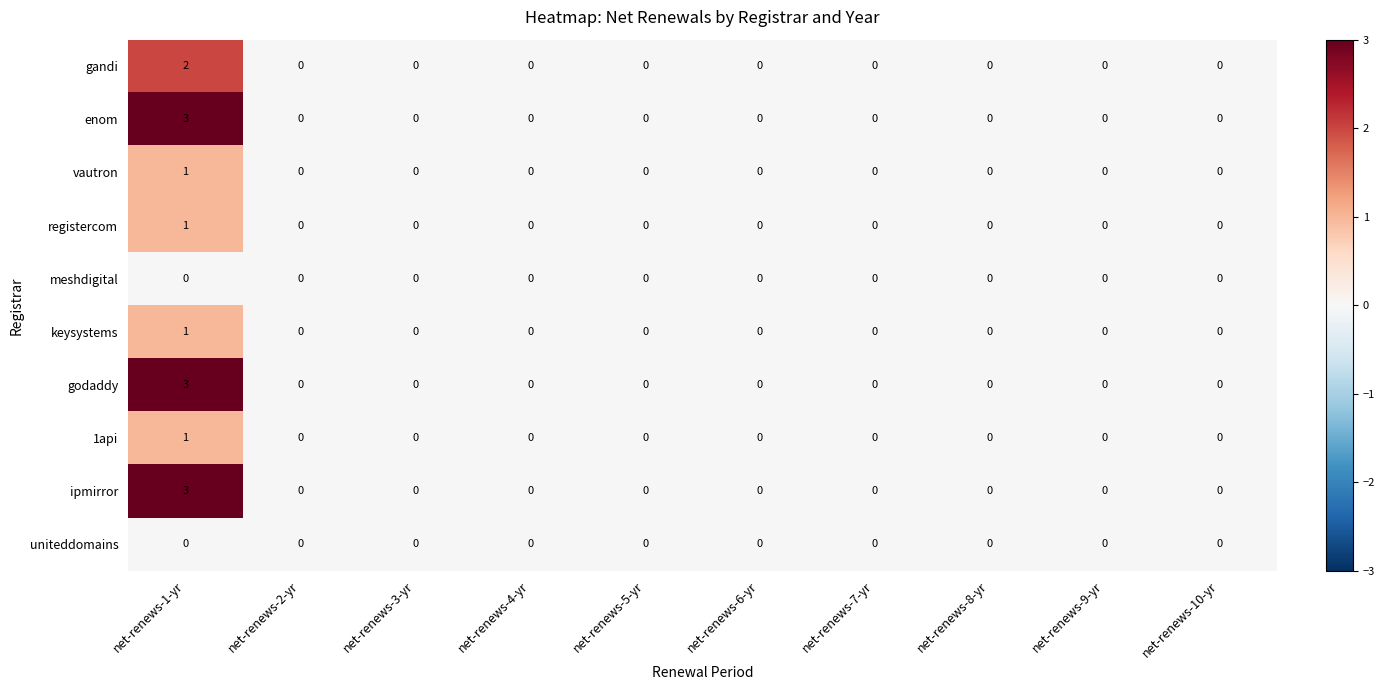

At which label does godaddy reach its peak?

net-renews-1-yr